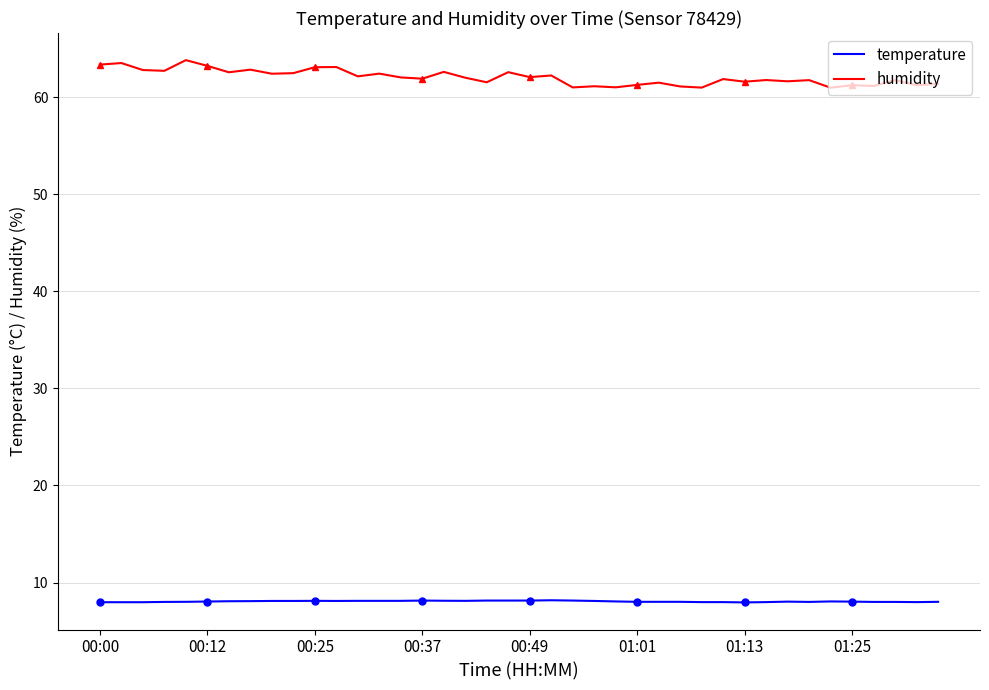

How many series are shown in this chart?

2